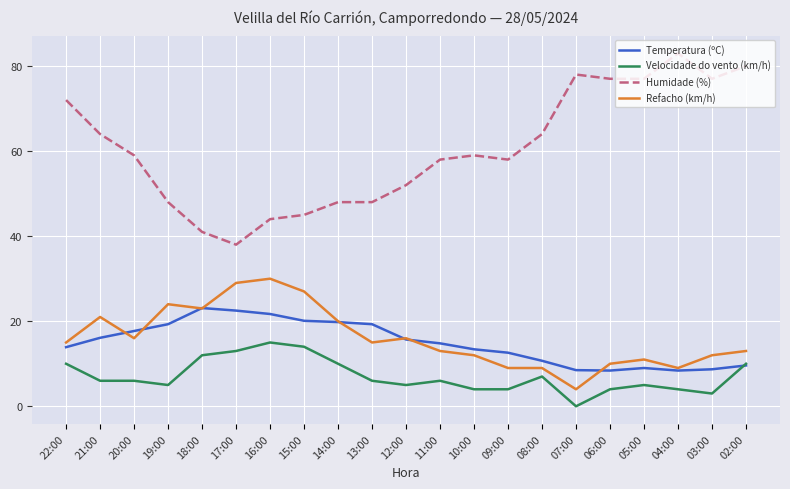

What is the difference between the Temperatura (ºC) values at 11:00 and 05:00?

5.8